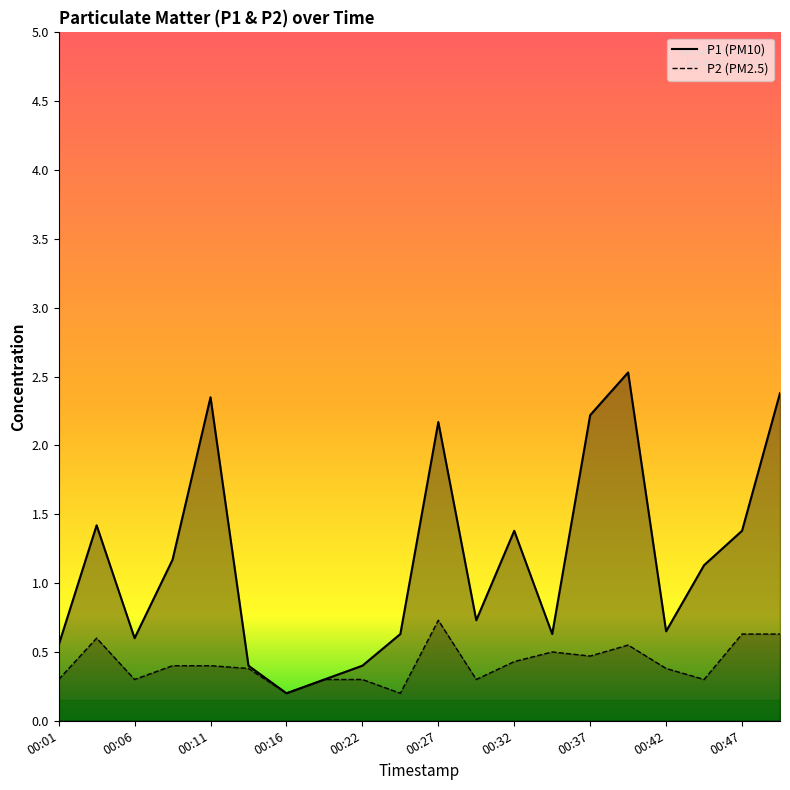

What is the lowest value of the P1 series?

0.2